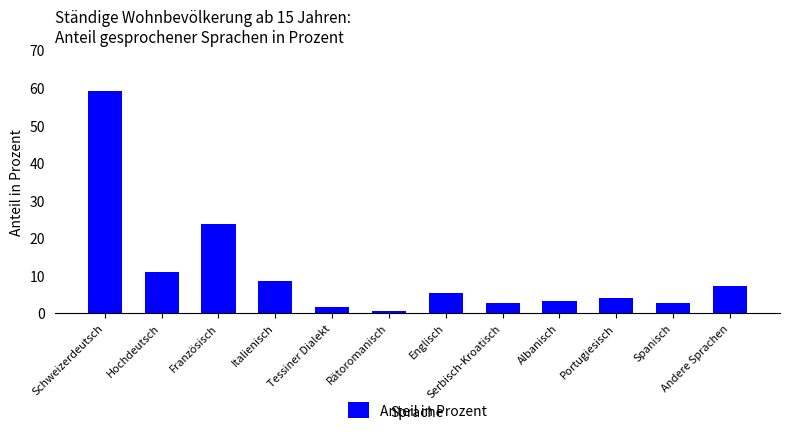

What is the change in value from Italienisch to Spanisch?

-5.8